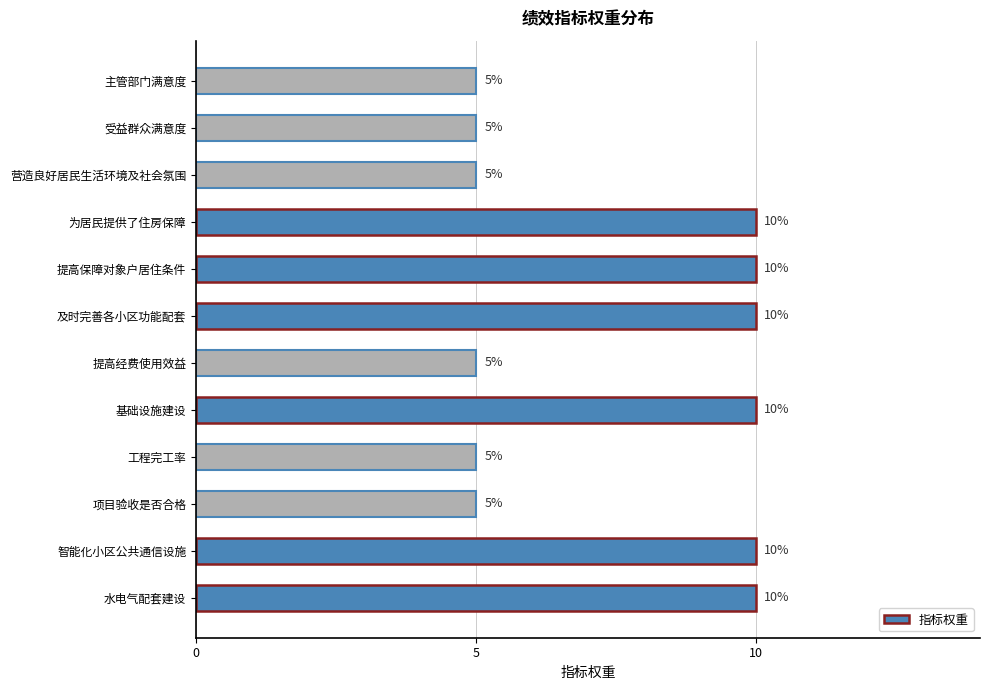

Are the bars grouped side by side (vs. stacked)?

No